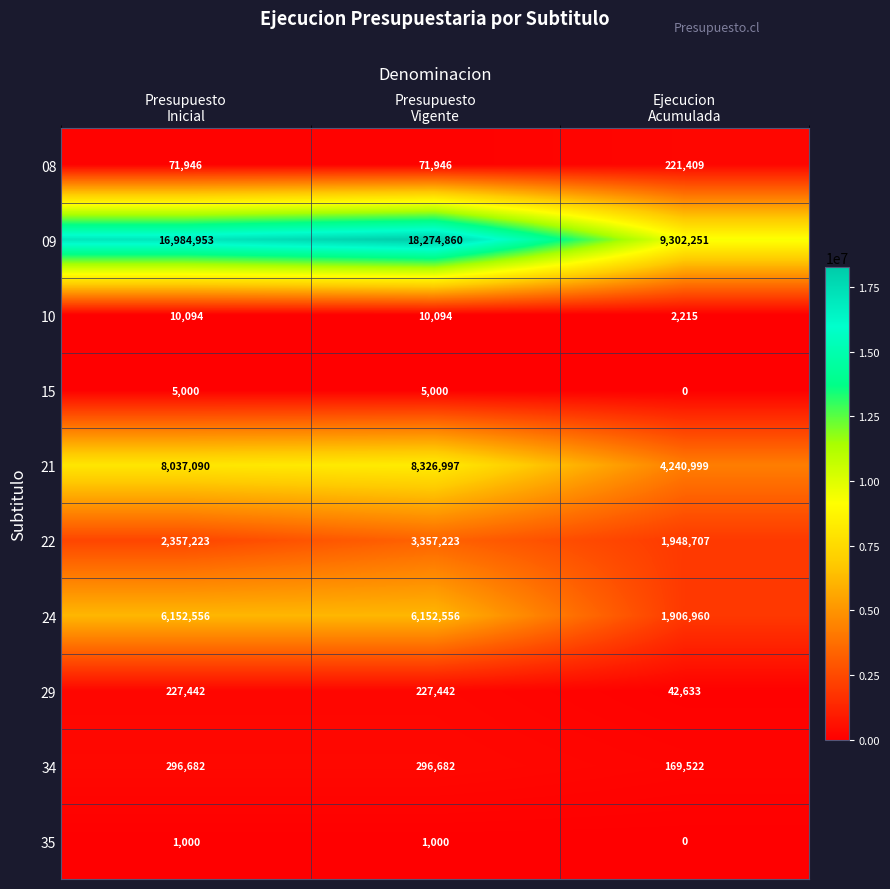

Reading left to right, transcribe all the data shown in this chart.

08: 71946	71946	221409
09: 16984953	18274860	9302251
10: 10094	10094	2215
15: 5000	5000	0
21: 8037090	8326997	4240999
22: 2357223	3357223	1948707
24: 6152556	6152556	1906960
29: 227442	227442	42633
34: 296682	296682	169522
35: 1000	1000	0